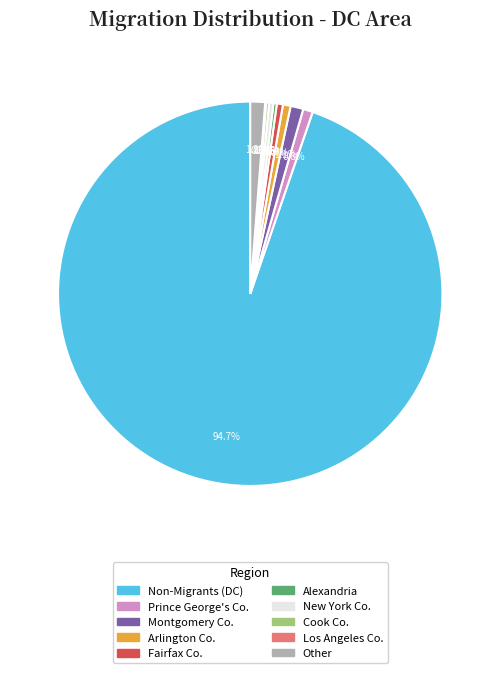

Does any single category account for the majority?

Yes